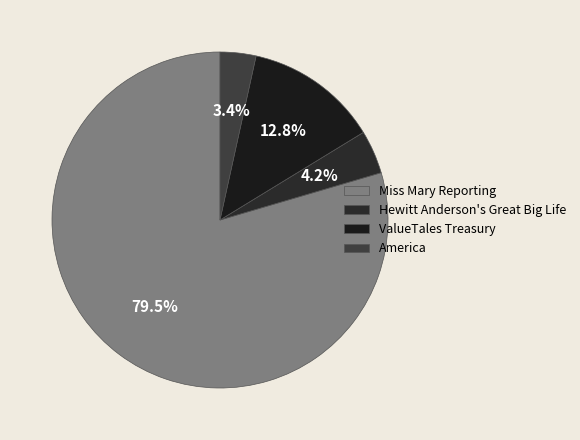

Between America and Hewitt Anderson's Great Big Life, which is larger?

Hewitt Anderson's Great Big Life